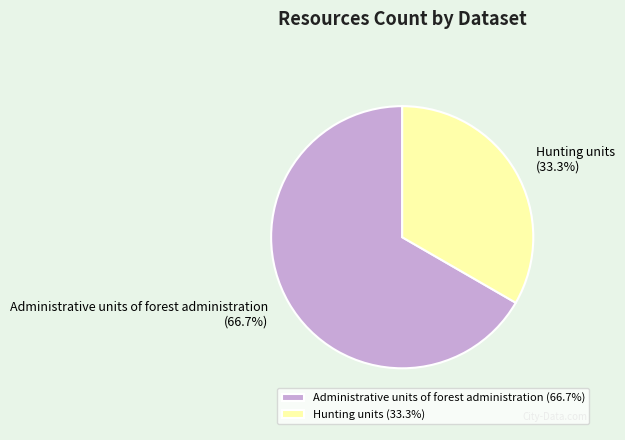

What is the largest slice in the pie chart?

Administrative units of forest administration